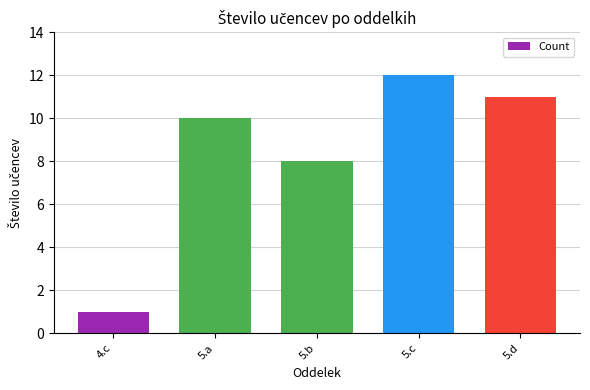

List the labels in order of value, largest first.

5.c, 5.d, 5.a, 5.b, 4.c